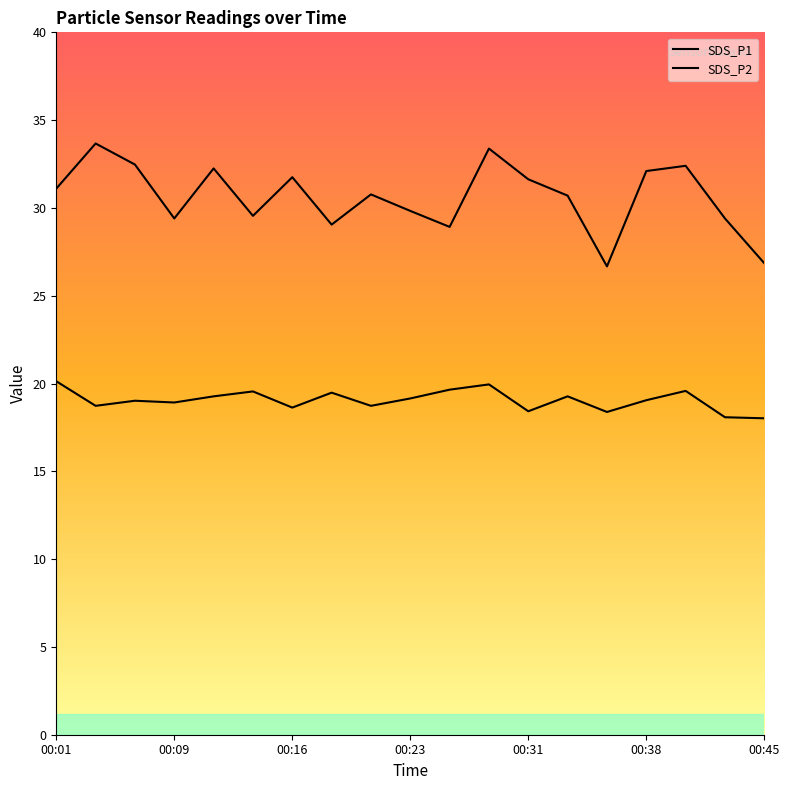

Which series has the largest total across all categories?

SDS_P1